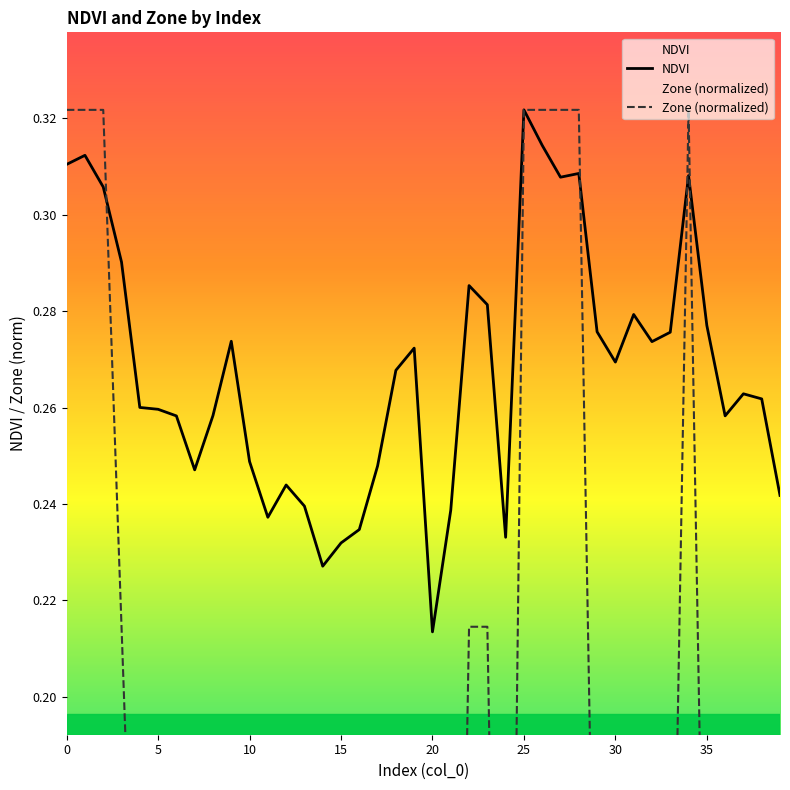

Which series has the largest total across all categories?

NDVI